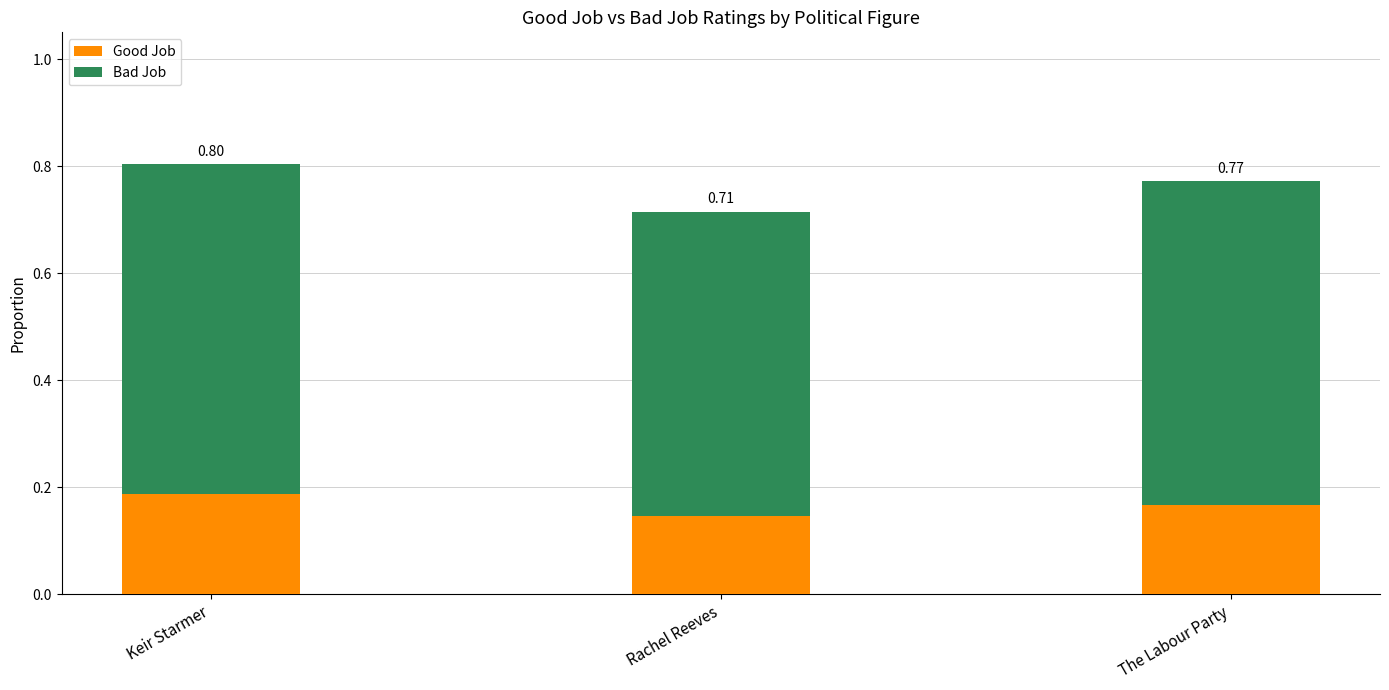

Between The Labour Party and Rachel Reeves, which is larger?

The Labour Party